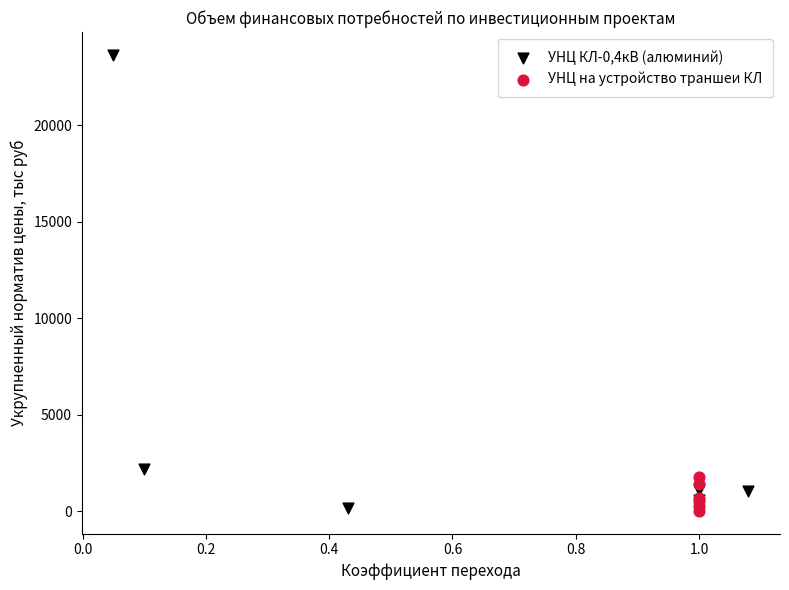

Which series has the widest spread of Y values?

УНЦ КЛ-0,4кВ (алюминий)